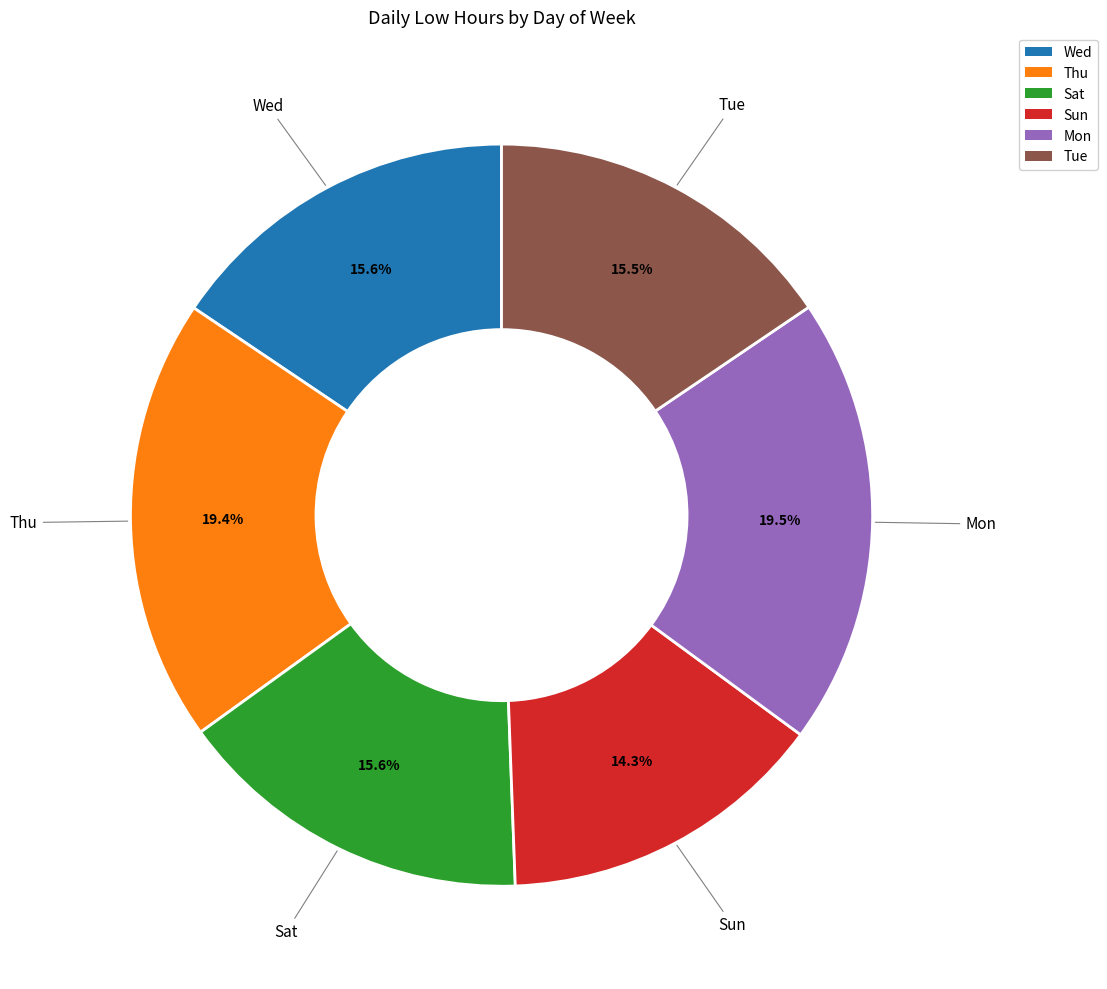

Does any single category account for the majority?

No